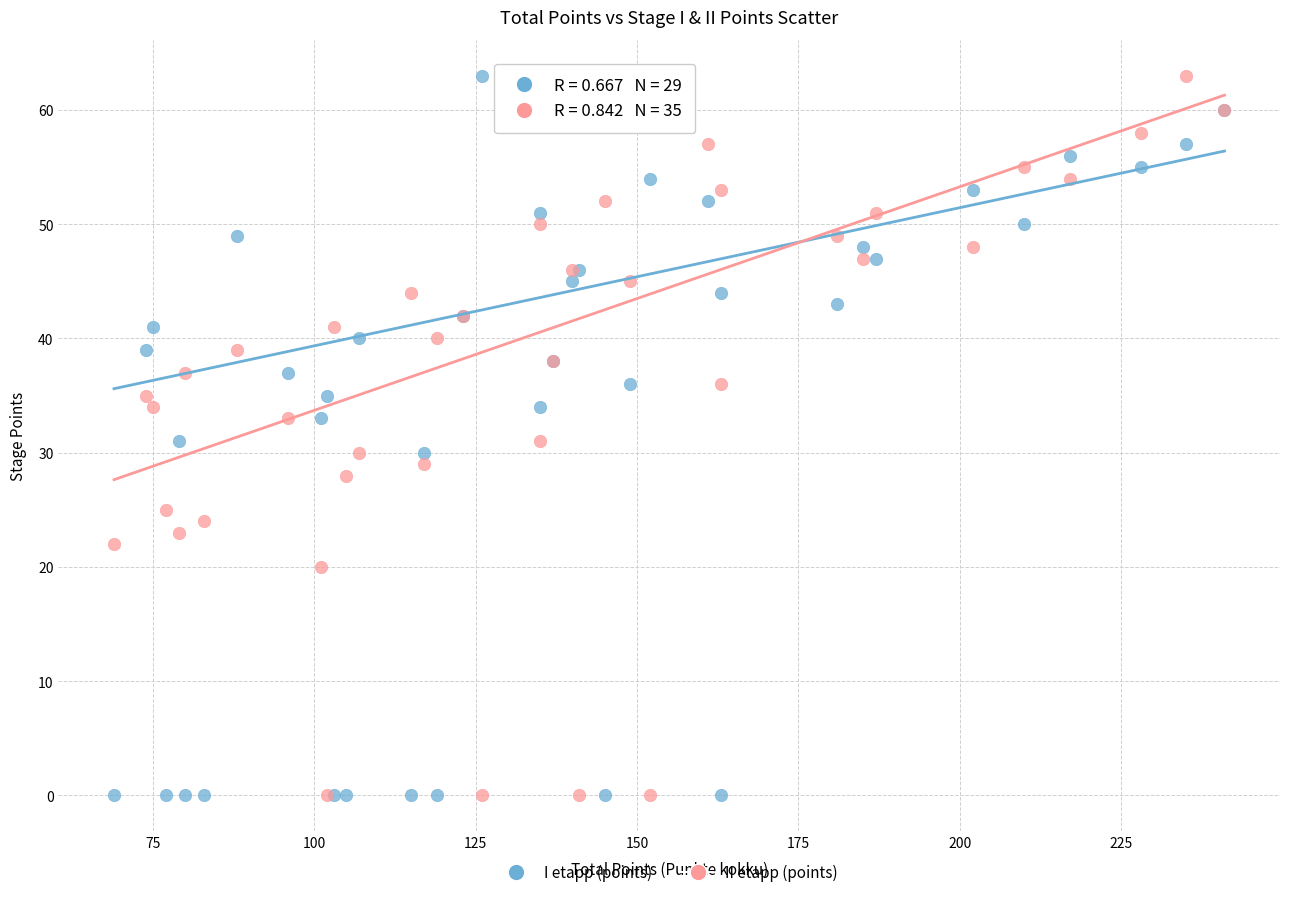

What is the X range (max minus min) for the scatter plot?

172